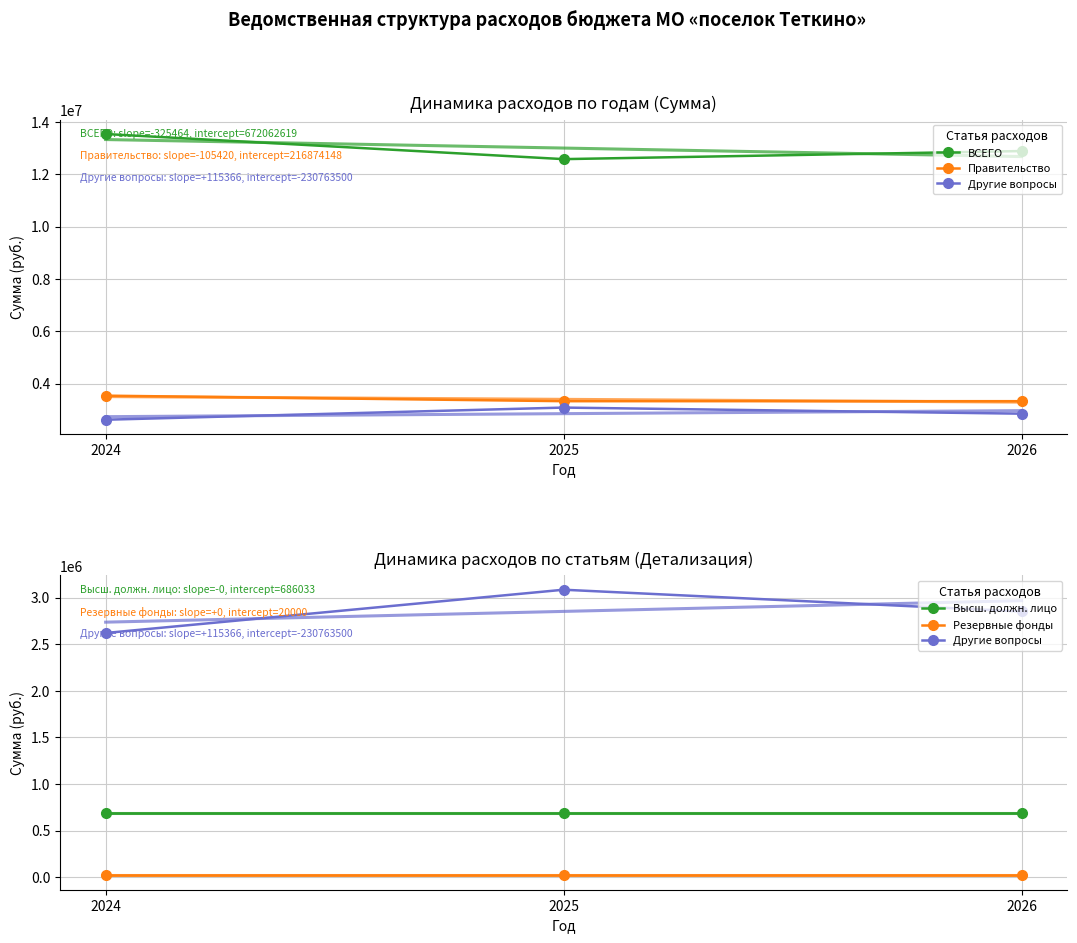

Which series has the widest spread of values?

ВСЕГО